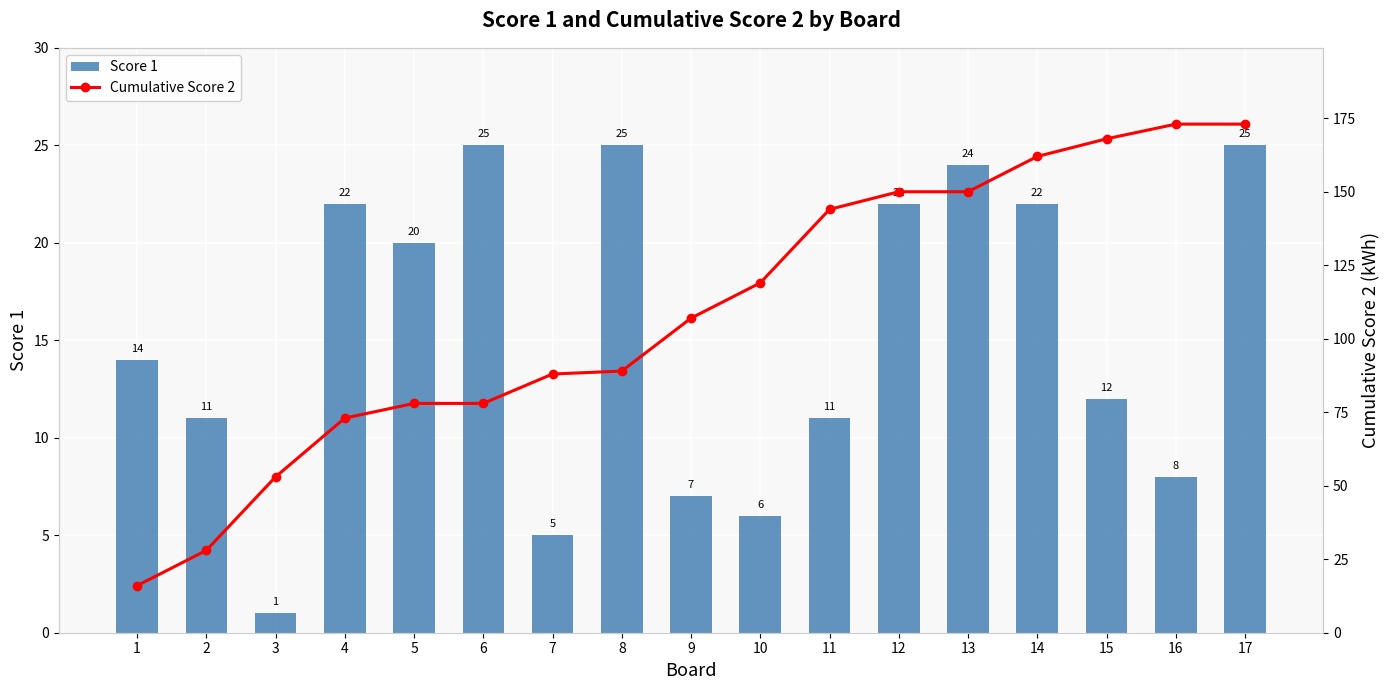

Where does the Cumulative Score 2 series first go above 107?

10